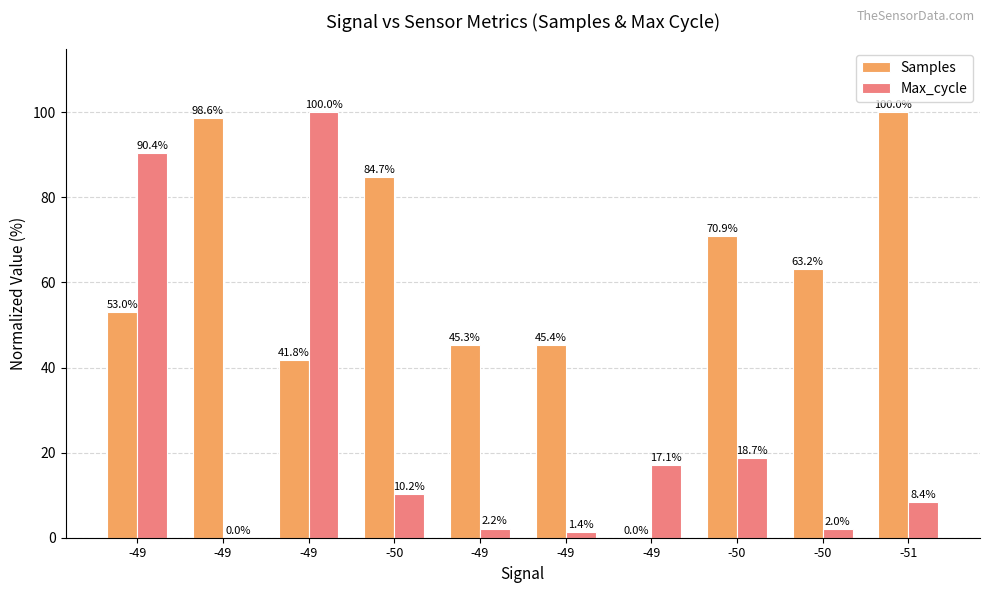

Reading left to right, transcribe all the data shown in this chart.

Samples: -49=53.0	-49=98.6	-49=41.8	-50=84.7	-49=45.3	-49=45.4	-49=0.0	-50=70.9	-50=63.2	-51=100.0
Max_cycle: -49=90.4	-49=0.0	-49=100.0	-50=10.2	-49=2.2	-49=1.4	-49=17.1	-50=18.7	-50=2.0	-51=8.4